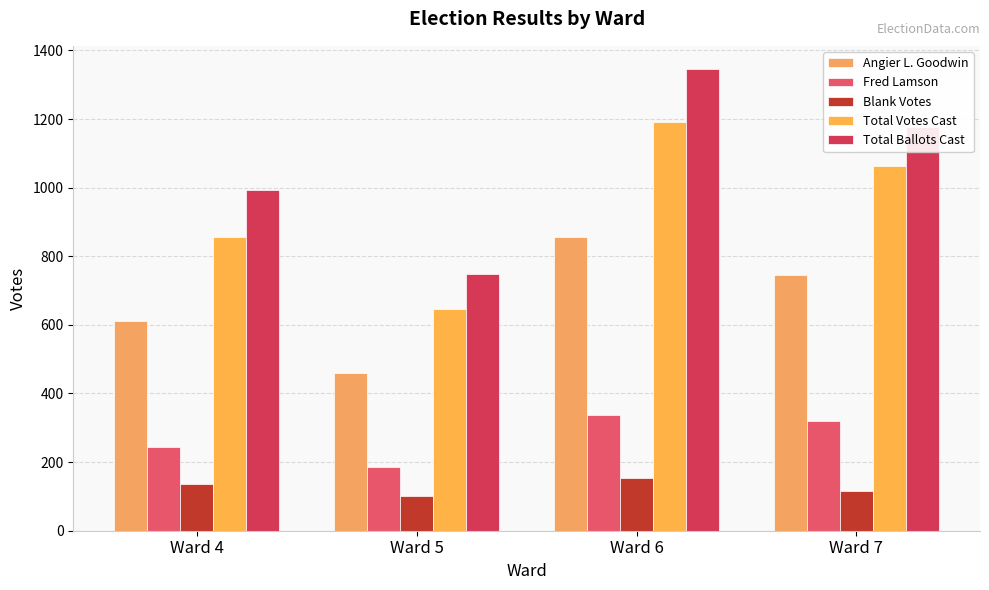

List the series in order of their peak value, lowest first.

Blank Votes, Fred Lamson, Angier L. Goodwin, Total Votes Cast, Total Ballots Cast